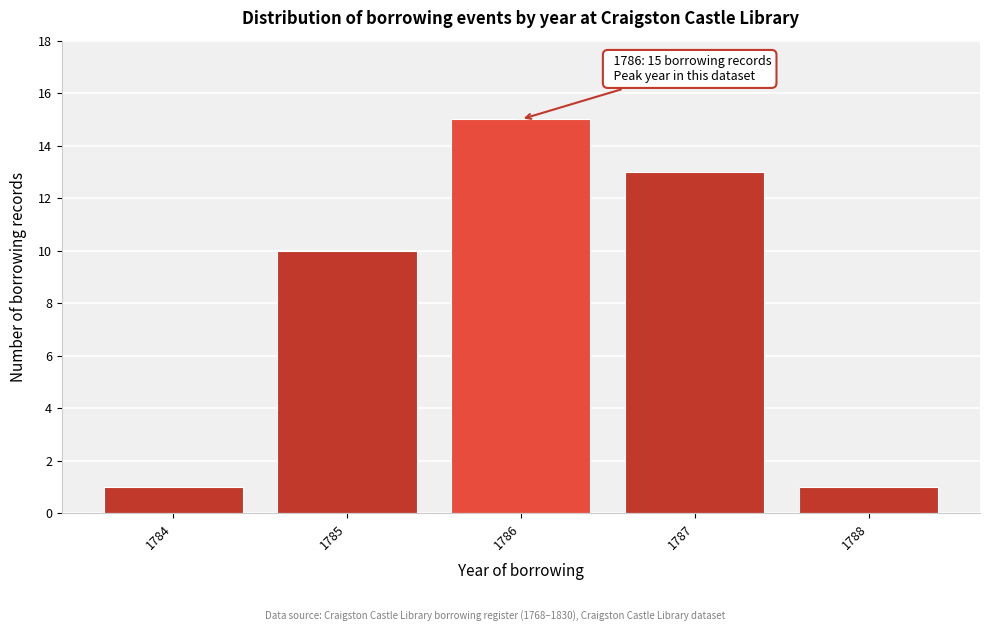

Reading left to right, extract all data points from this chart.

1	10	15	13	1